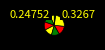

How many slices are in this pie chart?

8